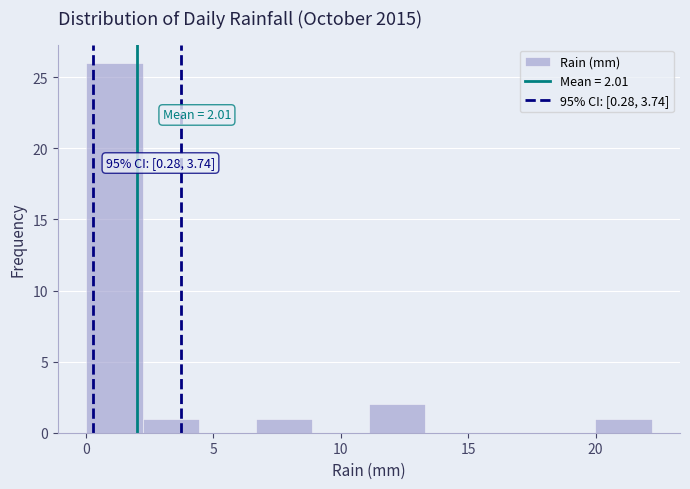

Which range on the x-axis has the tallest bar?

0.0 to 2.0